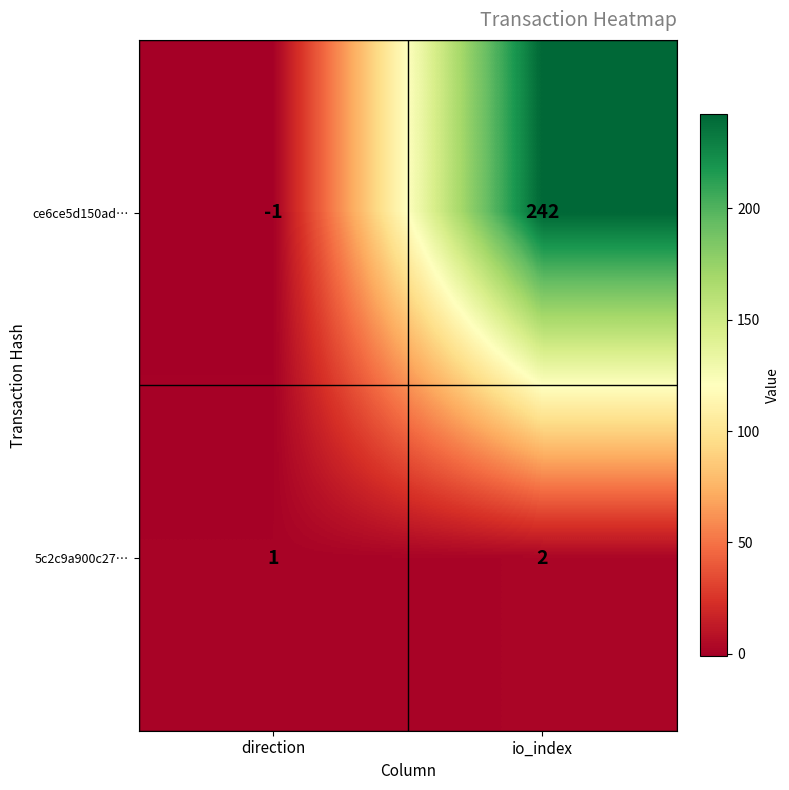

Reading left to right, transcribe all the data shown in this chart.

ce6ce5d150ad…: -1	242
5c2c9a900c27…: 1	2